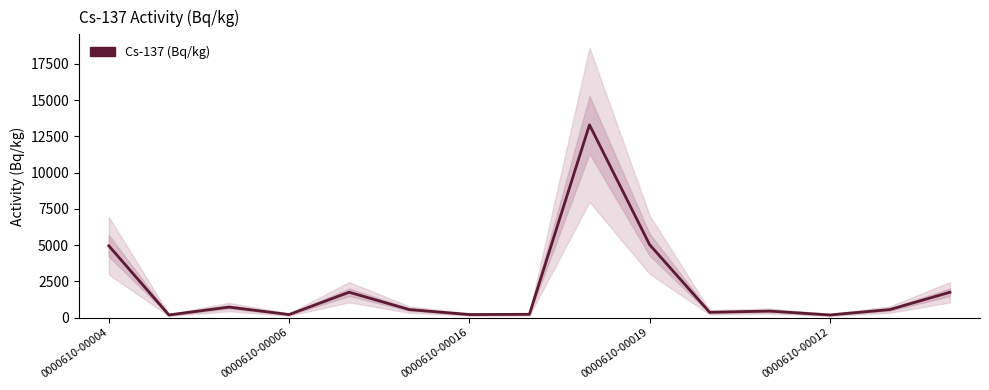

Which has a higher value, 0000610-00004 or 0000610-00006?

0000610-00004